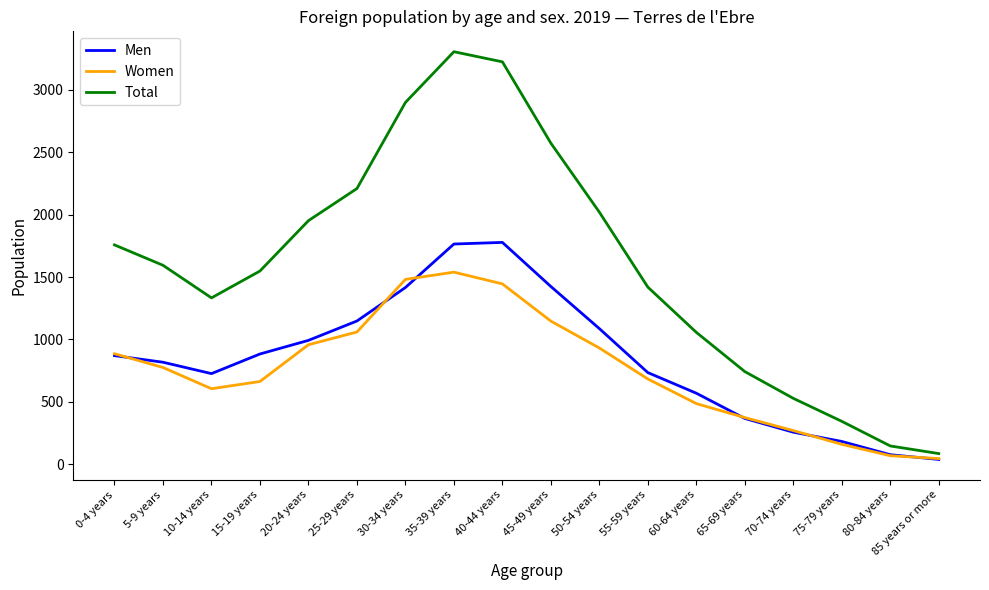

Which series has the widest spread of values?

Total